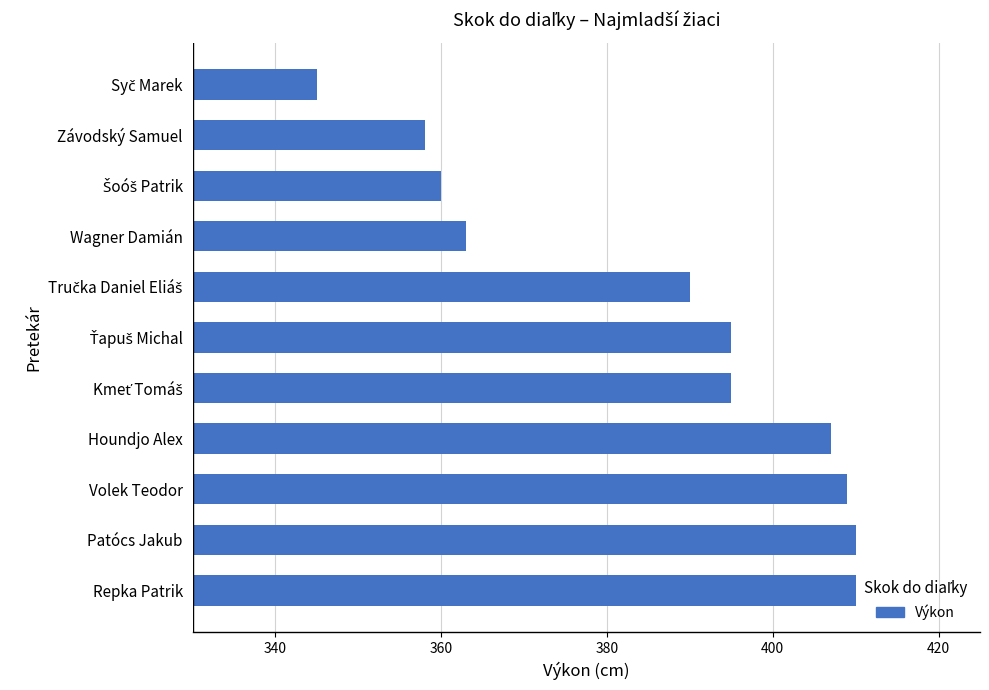

What is the average value?

386